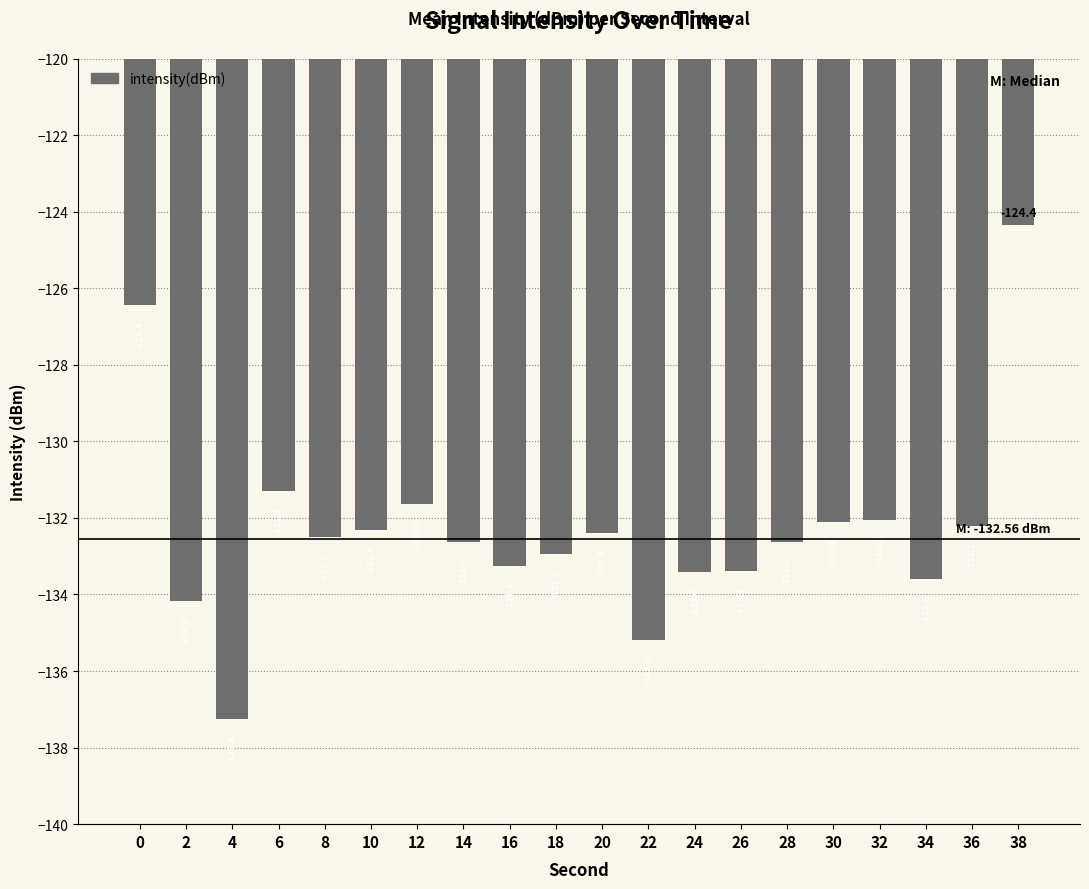

Reading left to right, extract all data points from this chart.

0=-126.4	2=-134.2	4=-137.3	6=-131.3	8=-132.5	10=-132.3	12=-131.6	14=-132.6	16=-133.3	18=-132.9	20=-132.4	22=-135.2	24=-133.4	26=-133.4	28=-132.6	30=-132.1	32=-132.1	34=-133.6	36=-132.2	38=-124.4